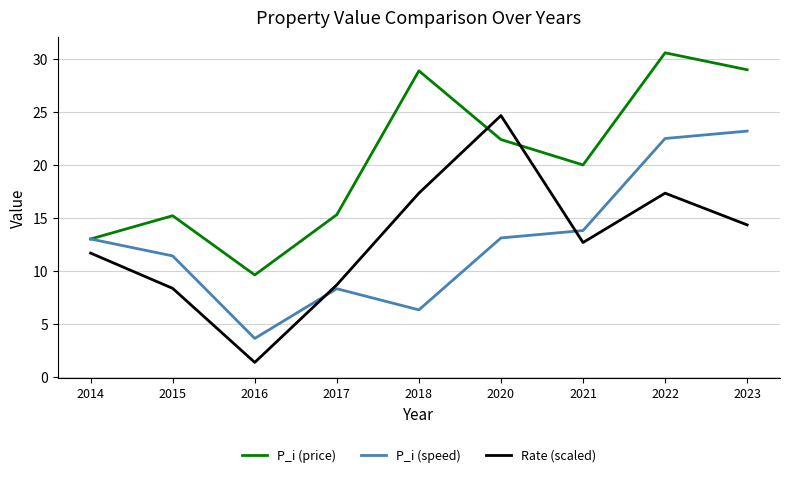

What are all the series names shown in the legend?

P_i (price), P_i (speed), Rate (scaled)